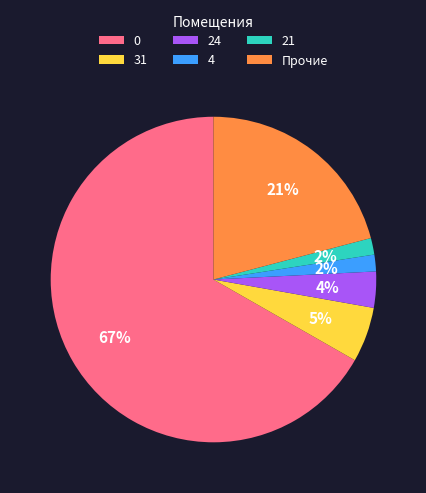

Is the sum of 0 and 4 greater than half?

Yes